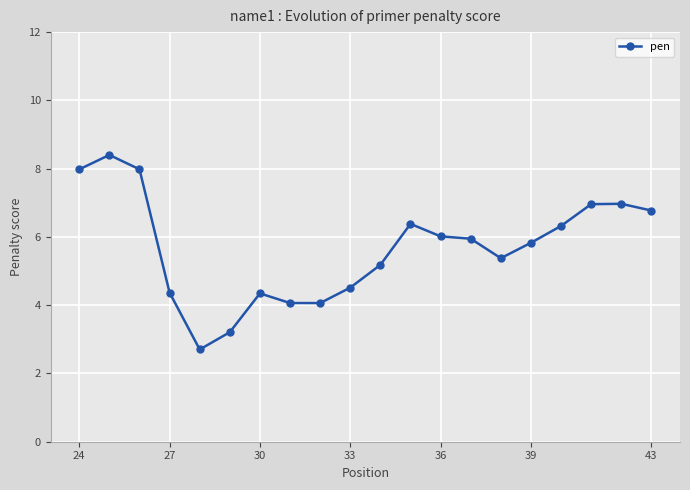

What is the smallest value displayed?

2.7